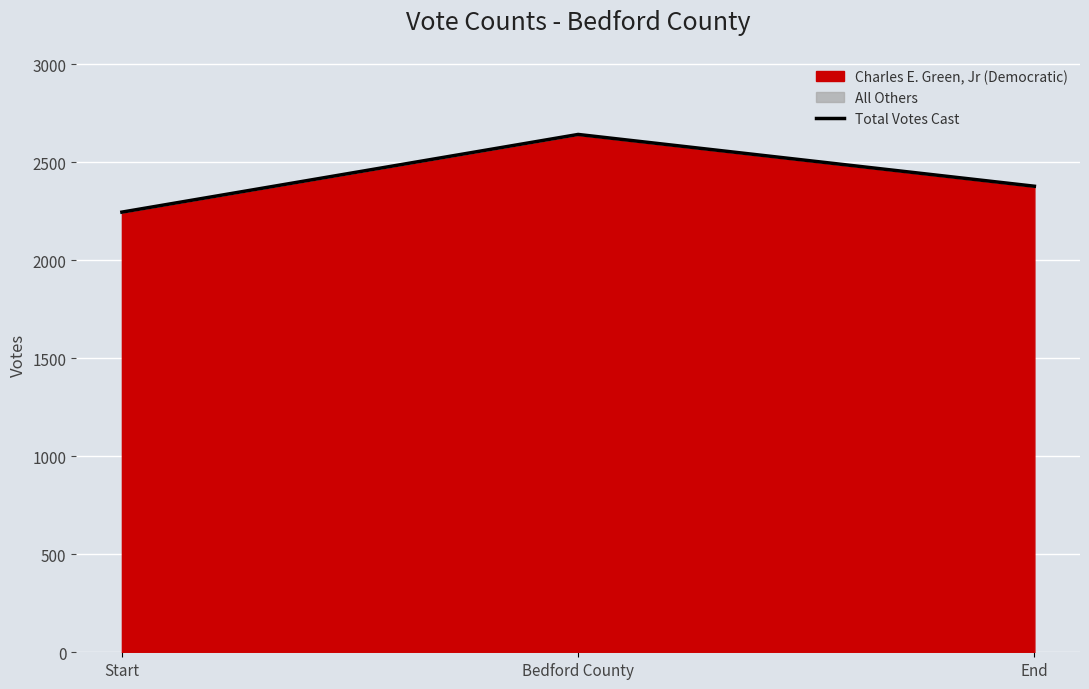

List the labels in order of value, largest first.

Bedford County, End, Start